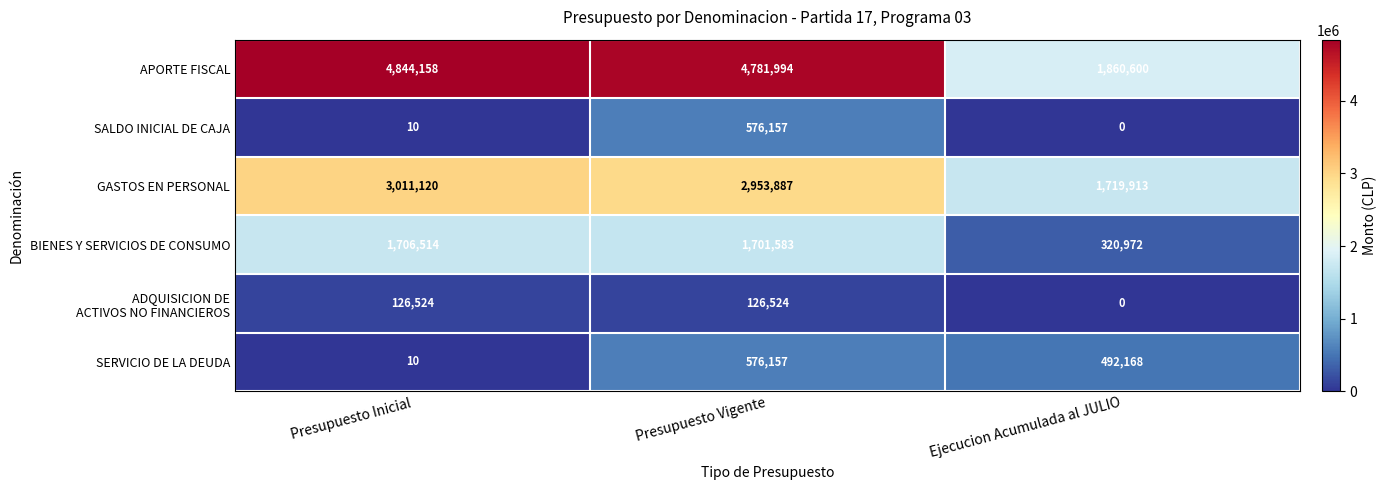

How many categories are shown in the chart?

3